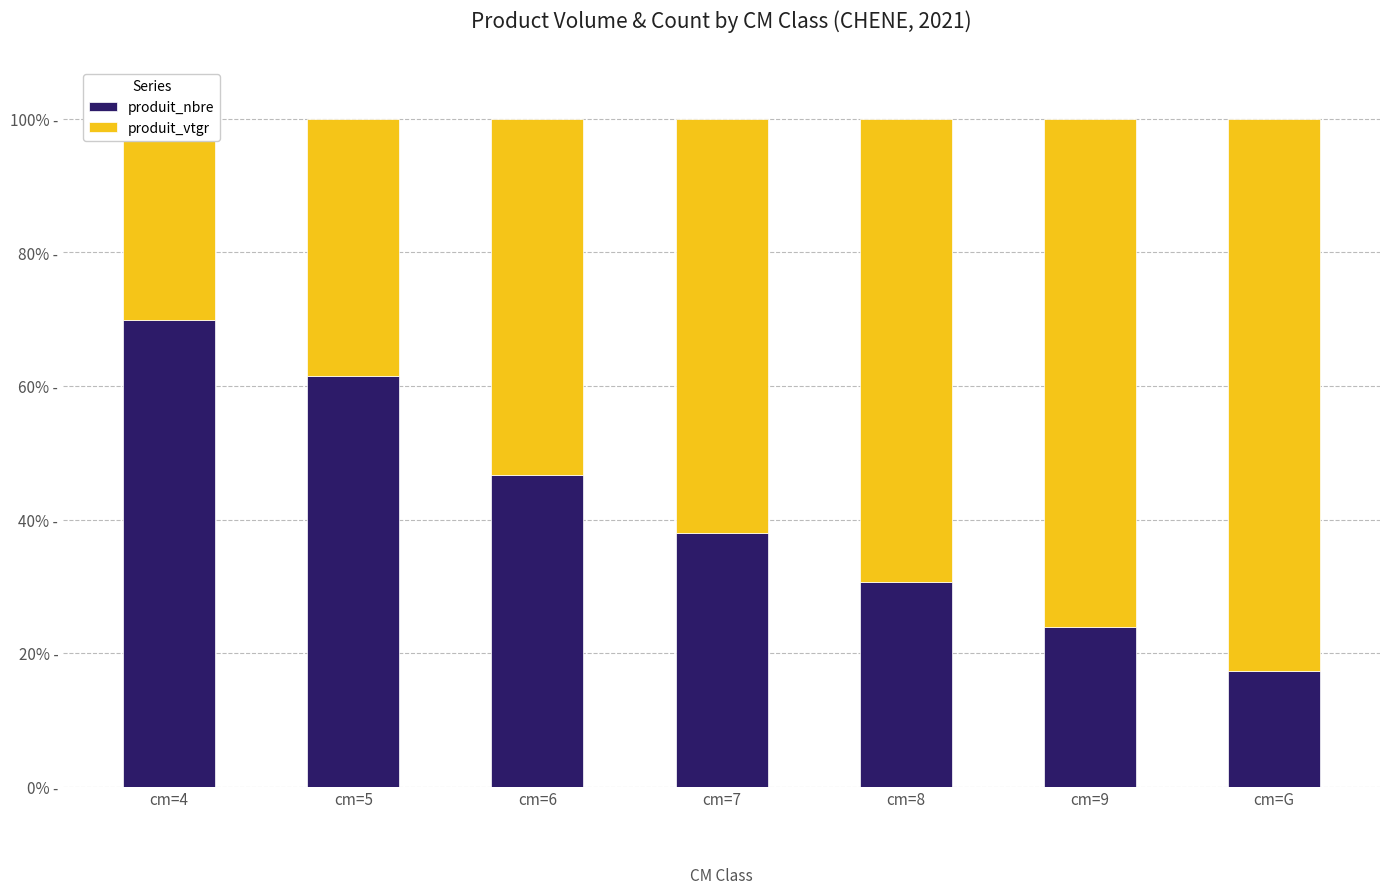

Which series has the largest range (max minus min)?

produit_vtgr